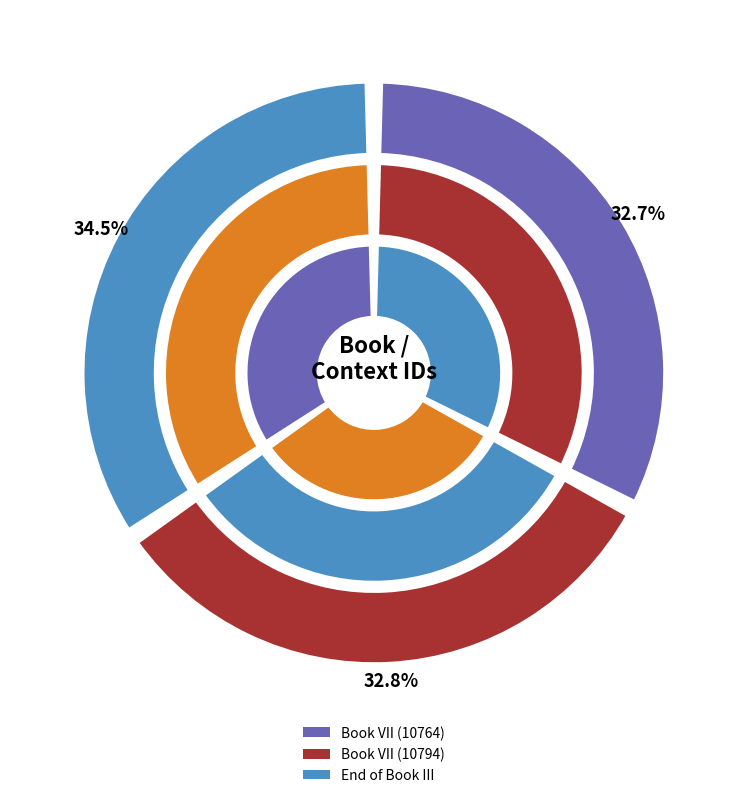

Which has a higher value, End of Book III or Book VII (10794)?

End of Book III